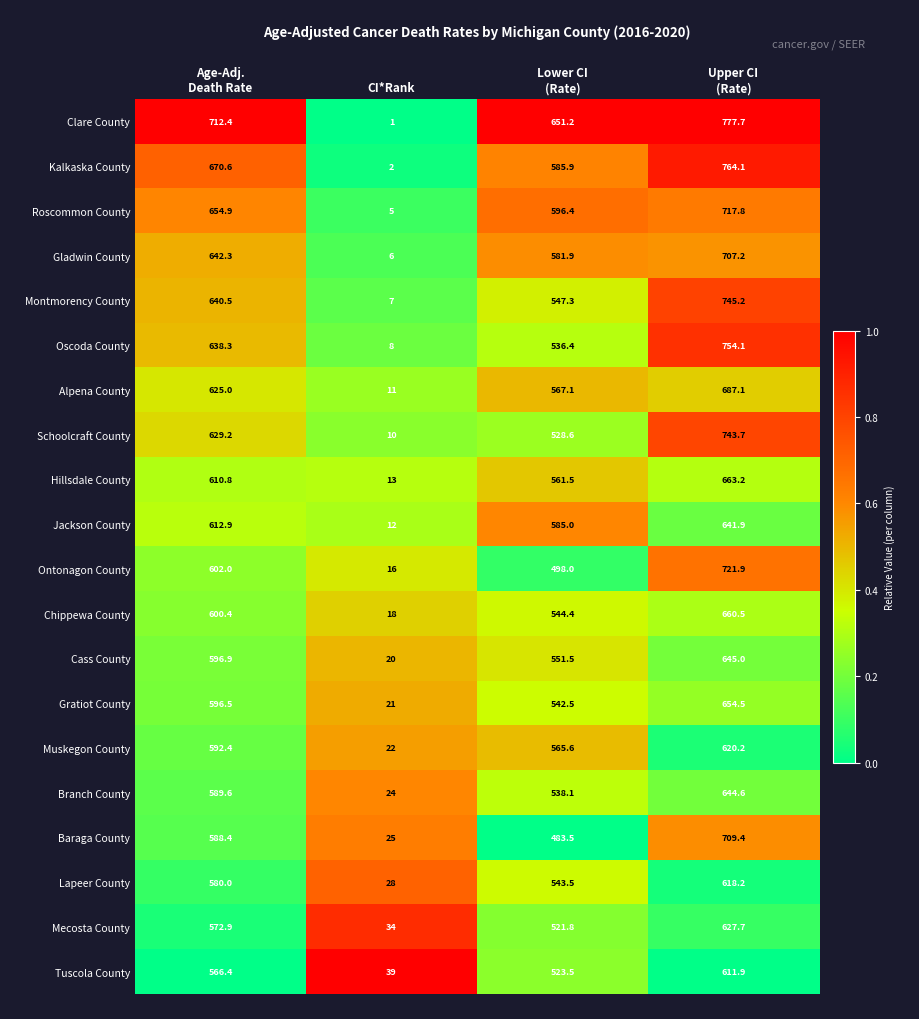

Which series changed the most between Age-Adj.
Death Rate and CI*Rank?

Clare County